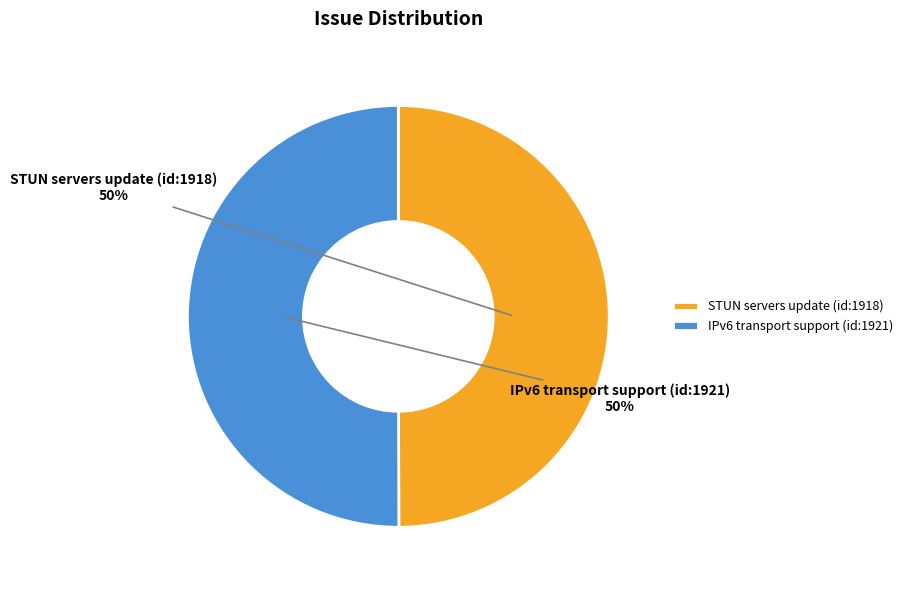

How many slices are in this pie chart?

2